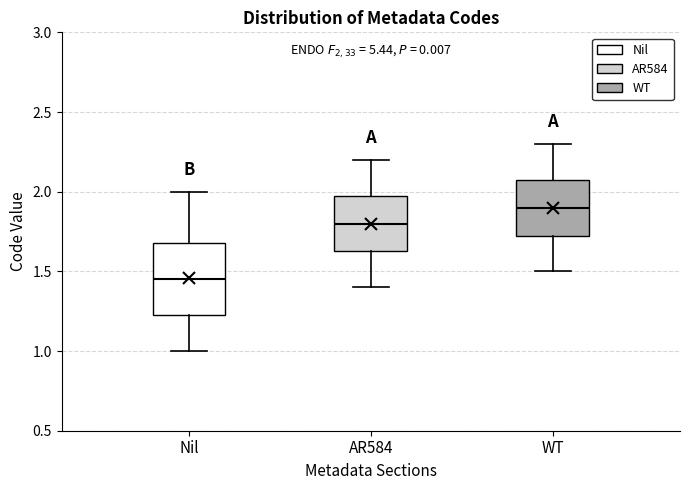

Reading left to right, read every box against the y-axis: the position of its median line, the range the box covers, and the ends of its whiskers. The values are not printed on the chart, so give them approximately, as read against the axis.

Nil: median 1.45, box 1.25 to 1.70, whiskers 1.00 to 2.00
AR584: median 1.80, box 1.65 to 2.00, whiskers 1.40 to 2.20
WT: median 1.90, box 1.75 to 2.10, whiskers 1.50 to 2.30